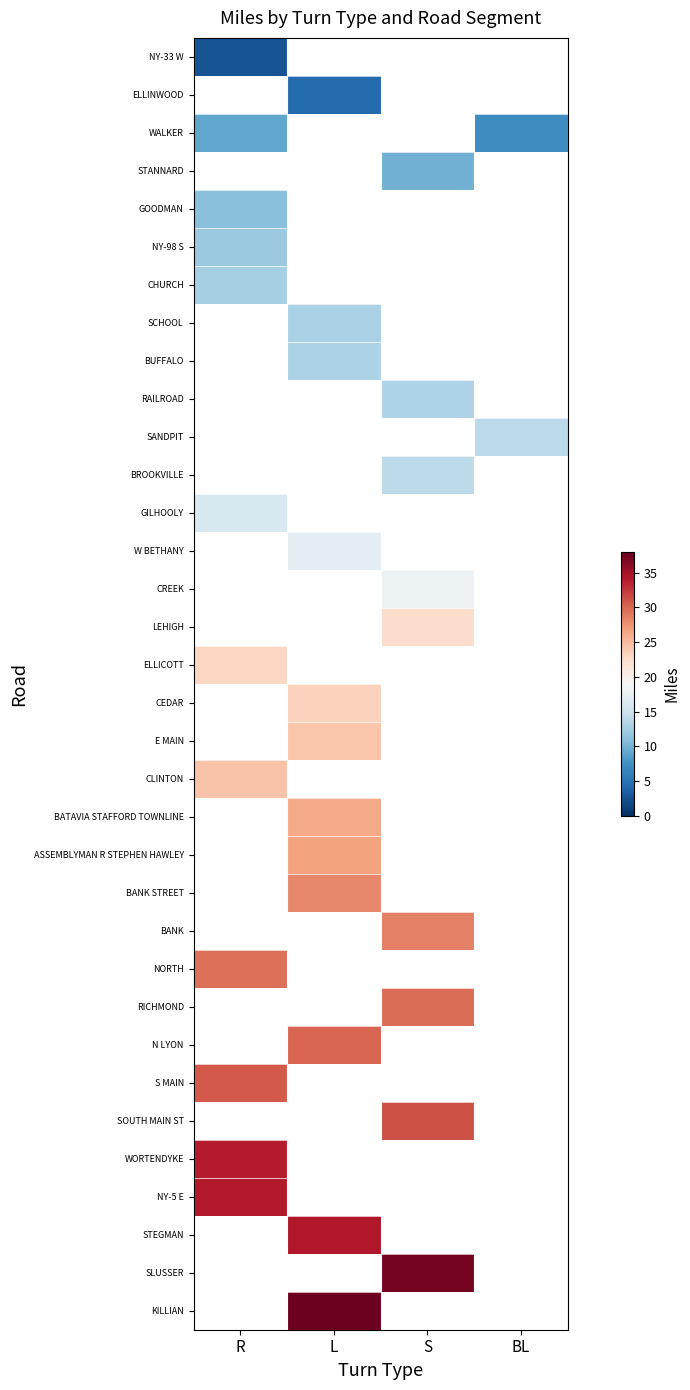

Count the number of categories in the chart.

4